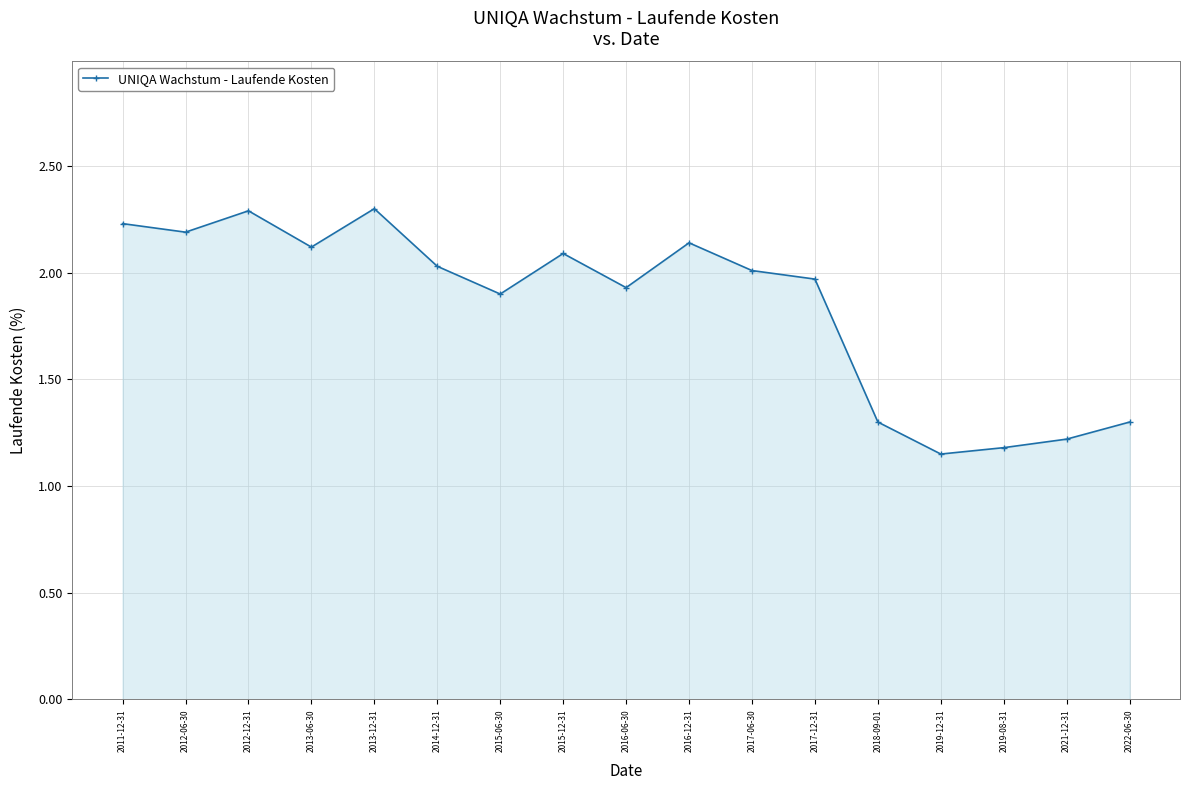

True or false: there are more than 1 points higher than both neighbors.

True